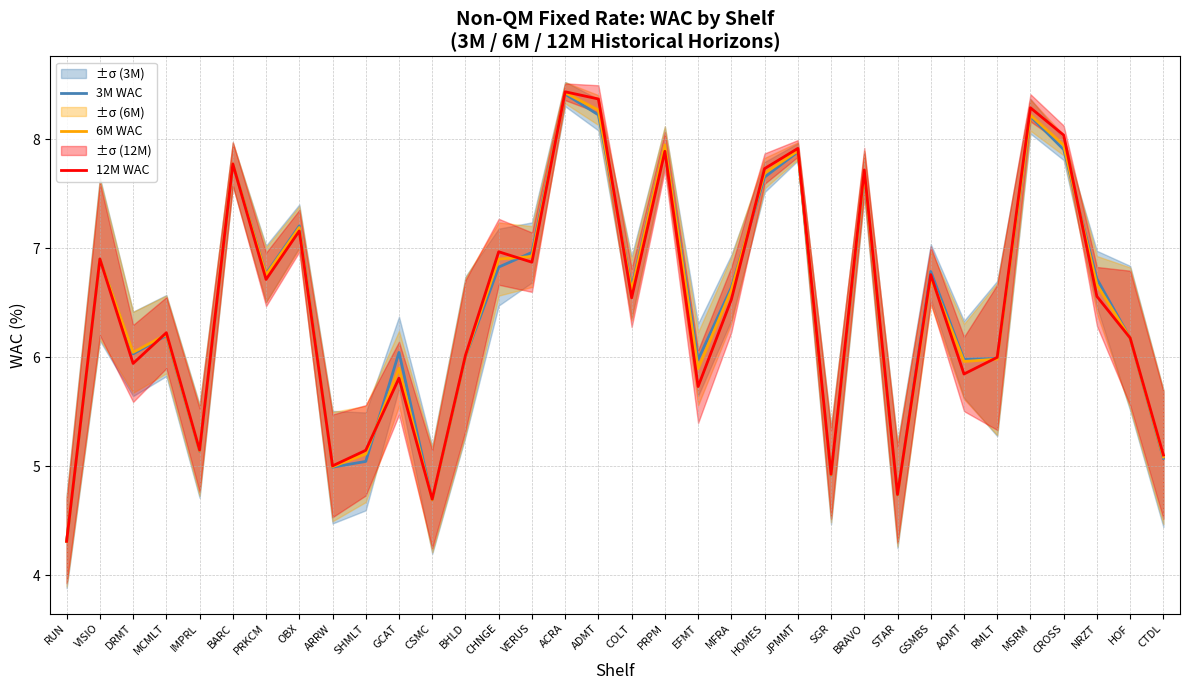

Rank the categories by 6M WAC value from lowest to highest.

RUN, CSMC, STAR, SGR, ARRW, CTDL, SHMLT, IMPRL, EFMT, GCAT, AOMT, RMLT, BHLD, DRMT, HOF, MCMLT, MFRA, COLT, NRZT, GSMBS, PRKCM, VISIO, CHNGE, VERUS, OBX, HOMES, BRAVO, BARC, JPMMT, CROSS, PRPM, MSRM, ADMT, ACRA